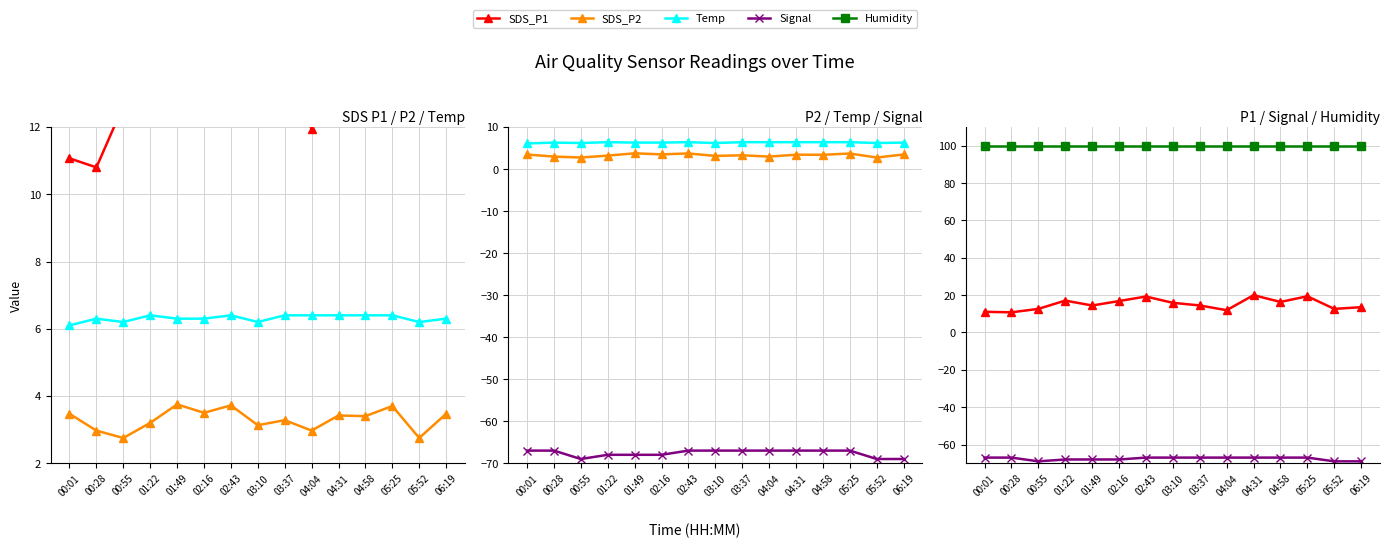

What is the total value across all series at 03:37?

57.1